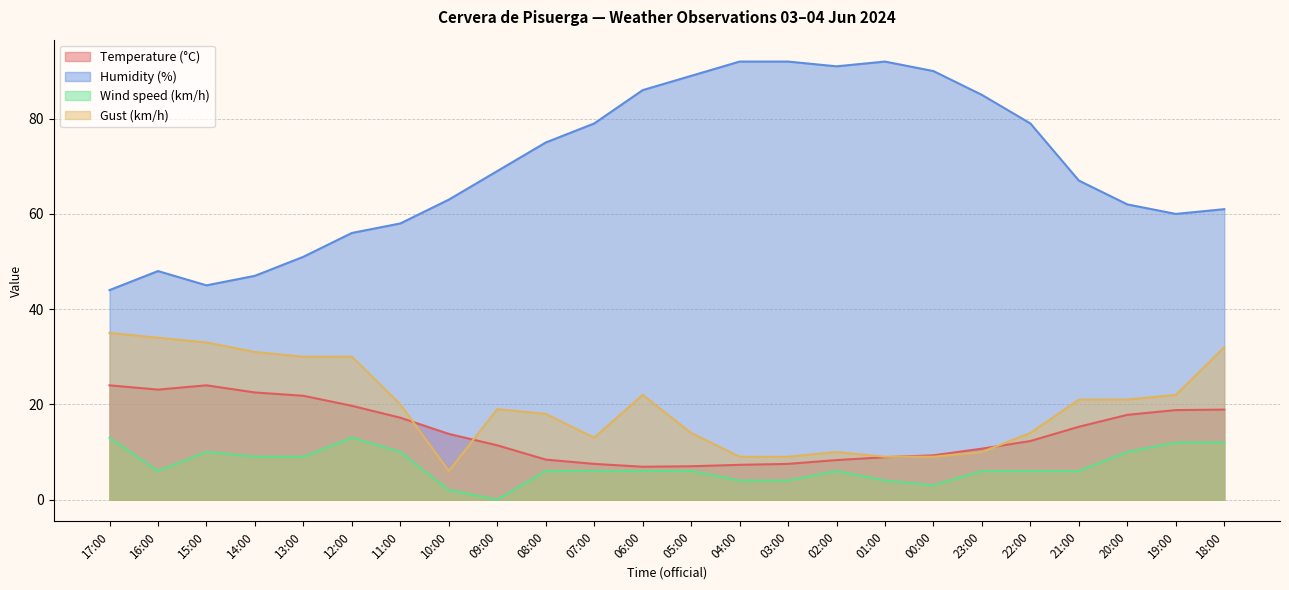

How many data points in Wind speed (km/h) are less than 6?

6